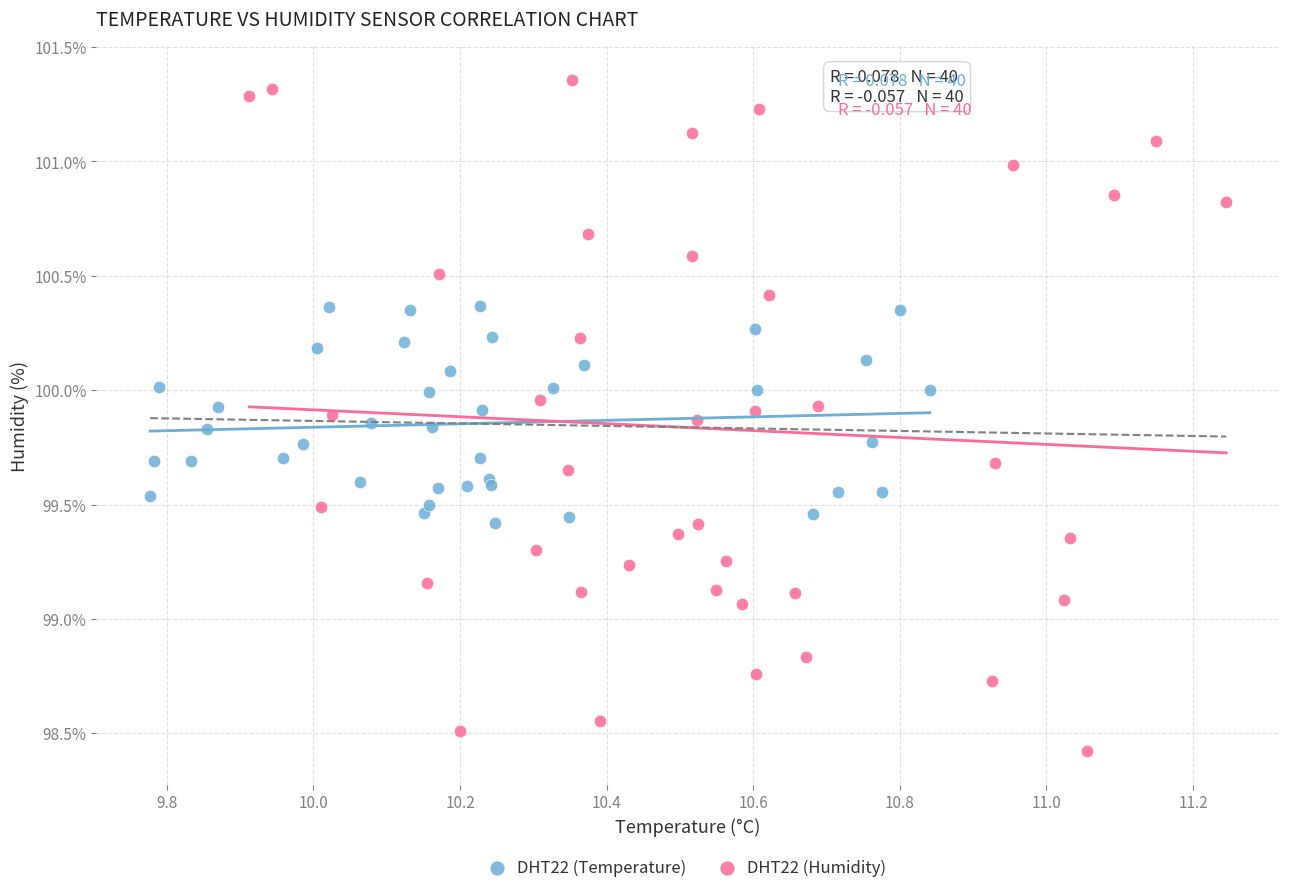

Which series reaches the maximum Y coordinate?

DHT22 (Humidity)